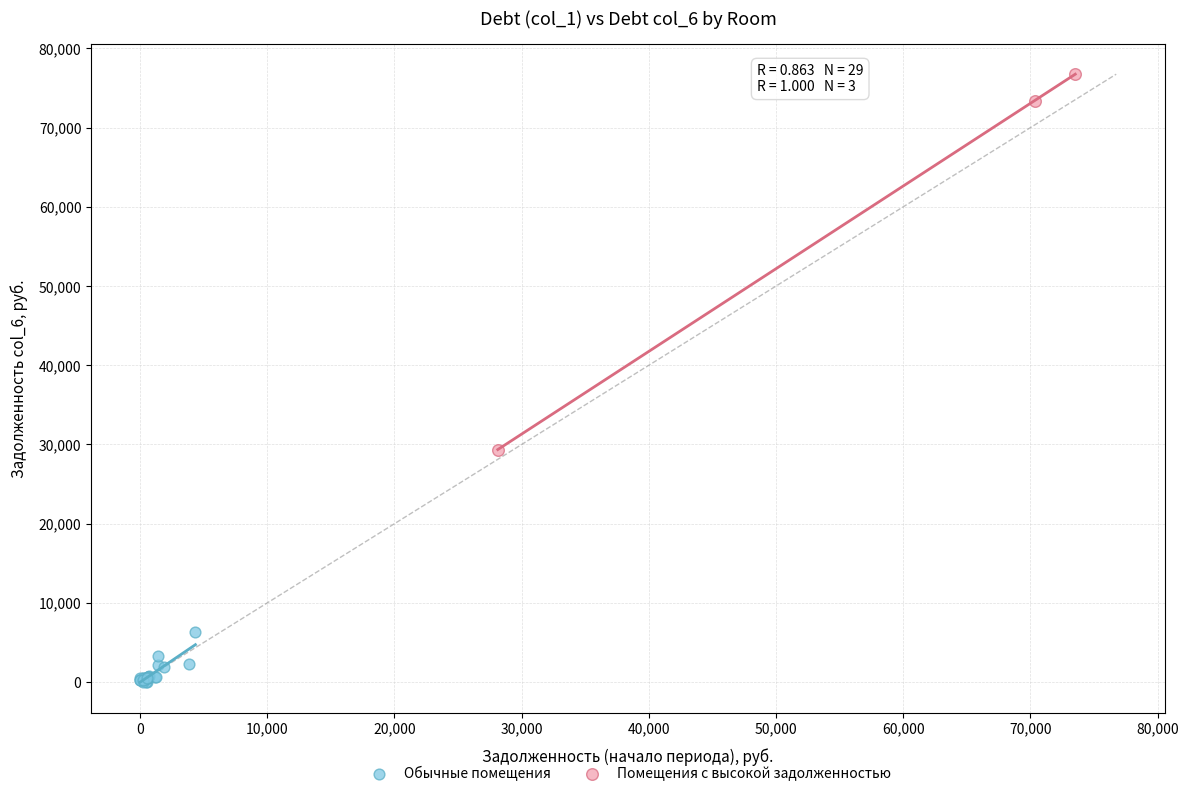

Which series reaches the minimum Y coordinate?

Обычные помещения